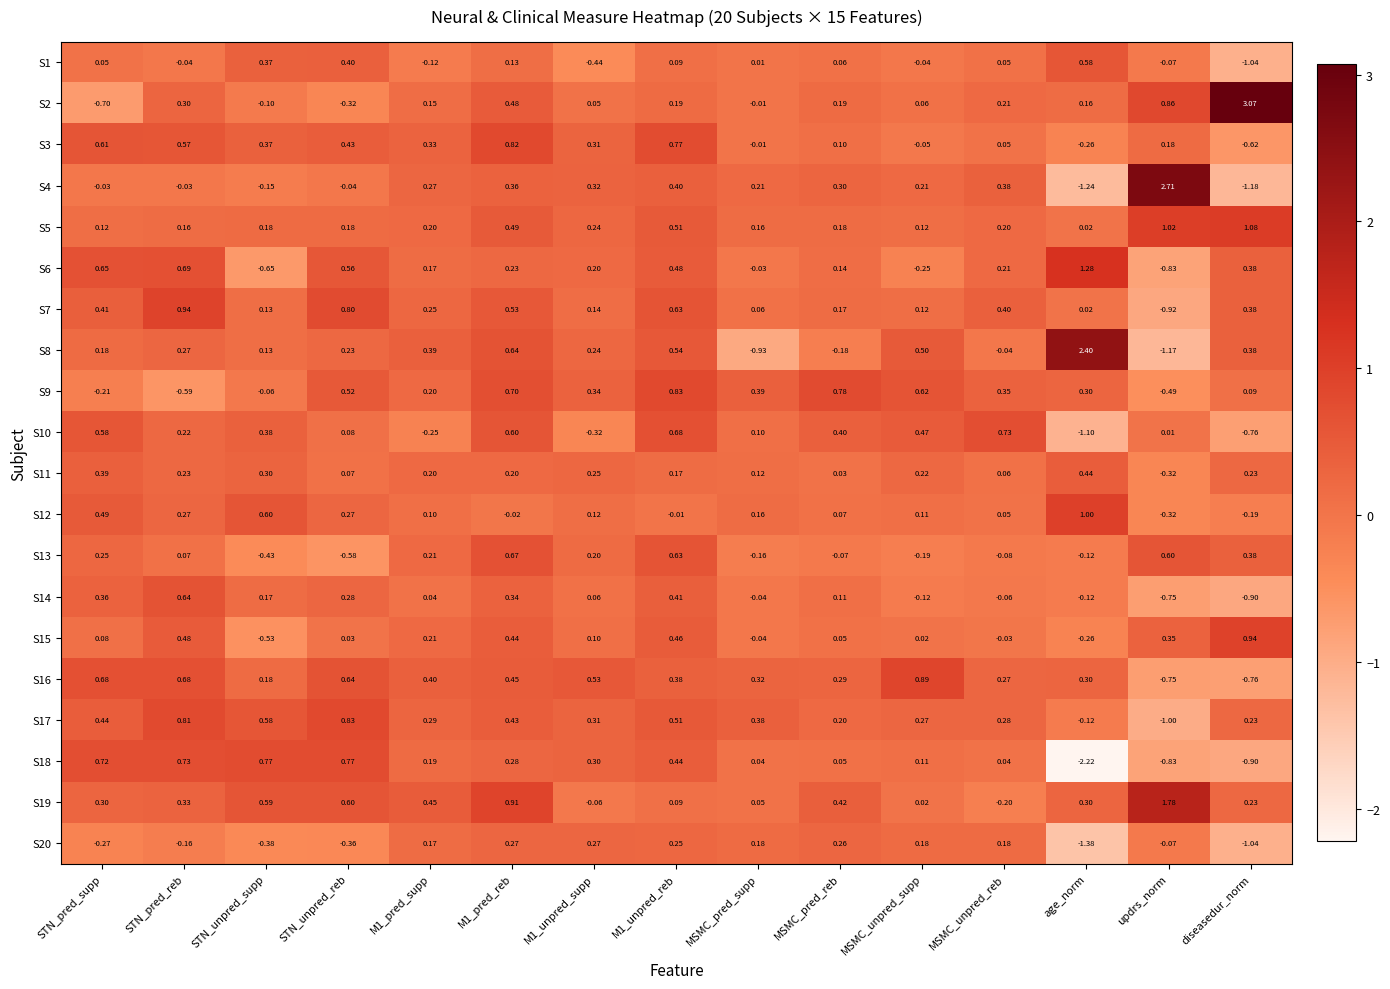

Which series has the largest range (max minus min)?

S4